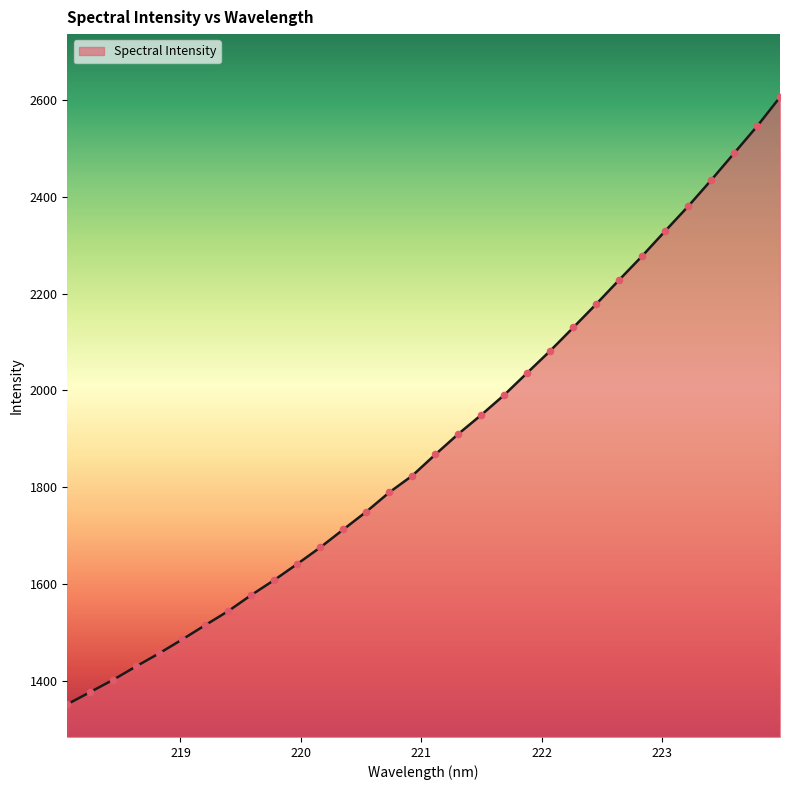

What is the smallest value displayed?

1351.4